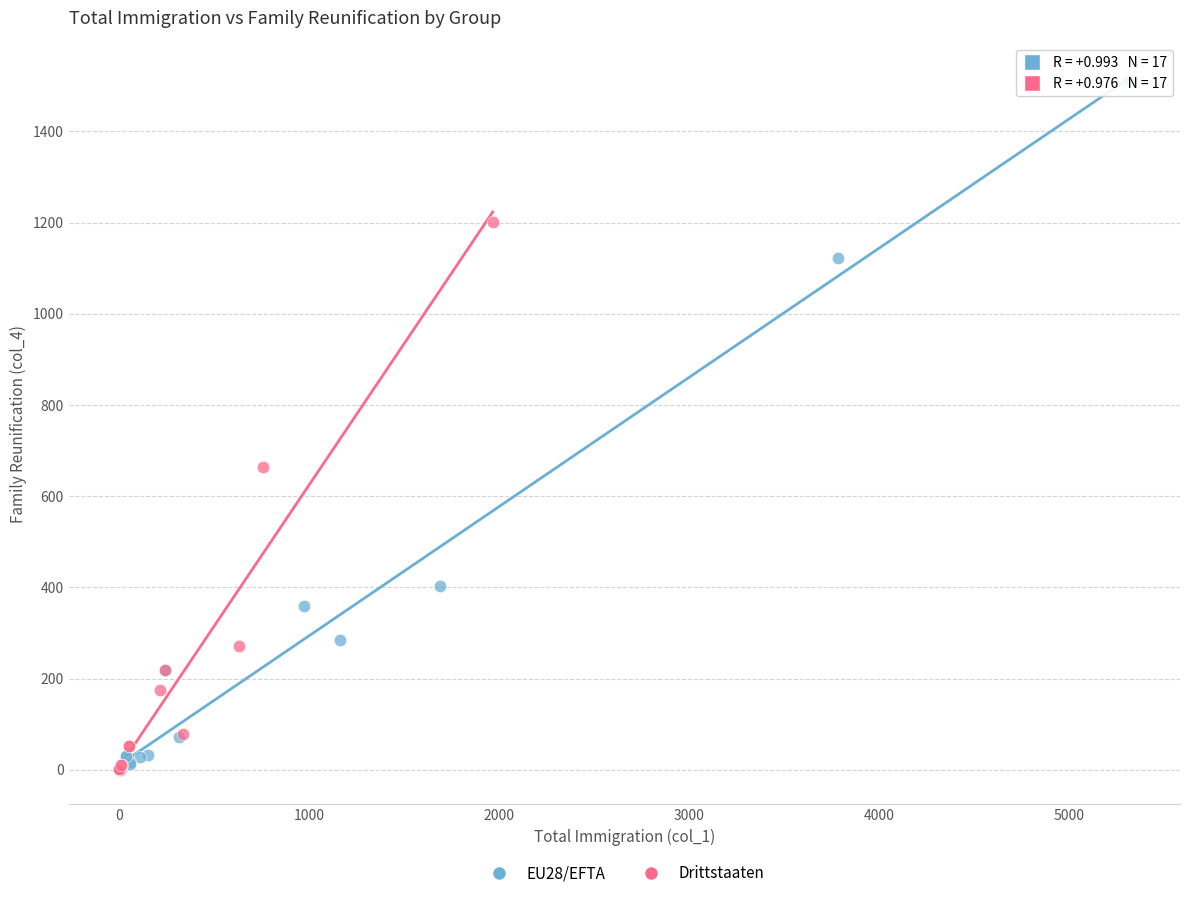

Which series reaches the maximum Y coordinate?

EU28/EFTA